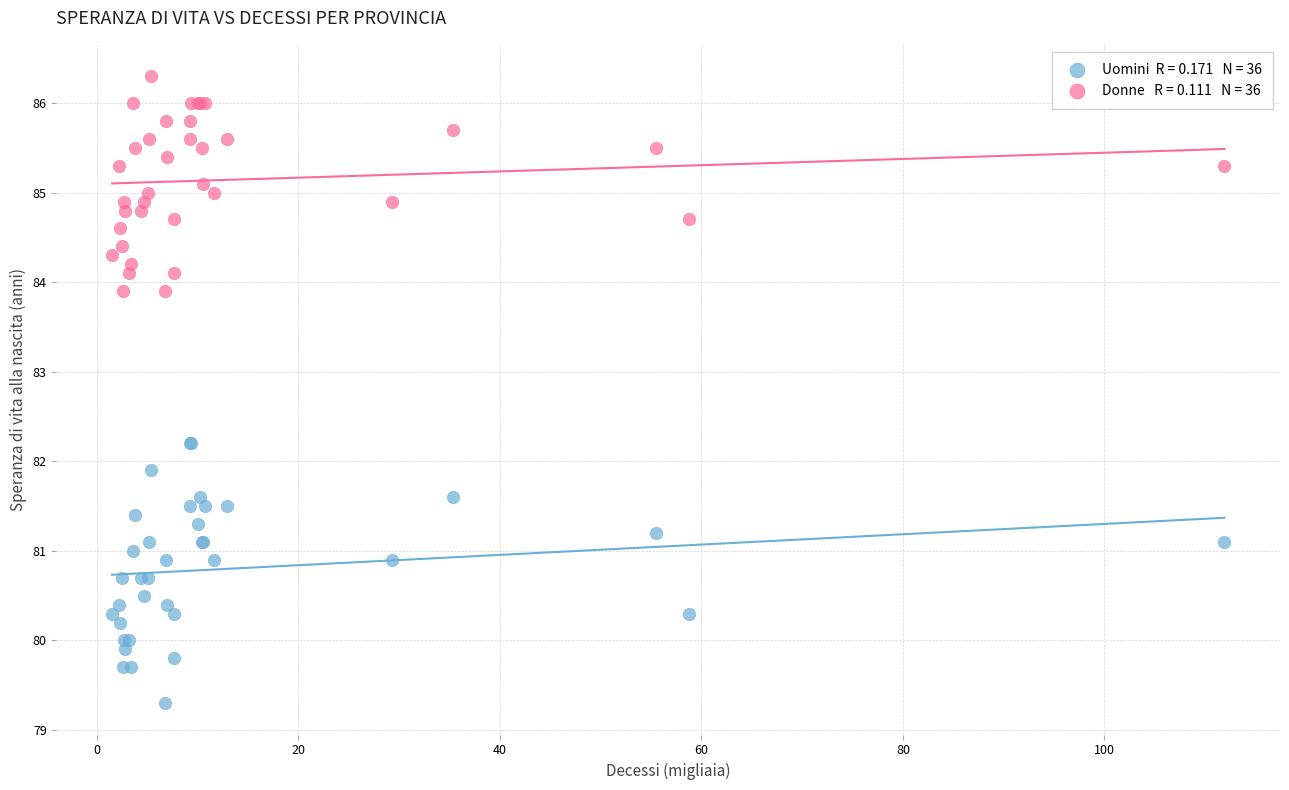

Across all series, what Y value is closest to 82?

81.9